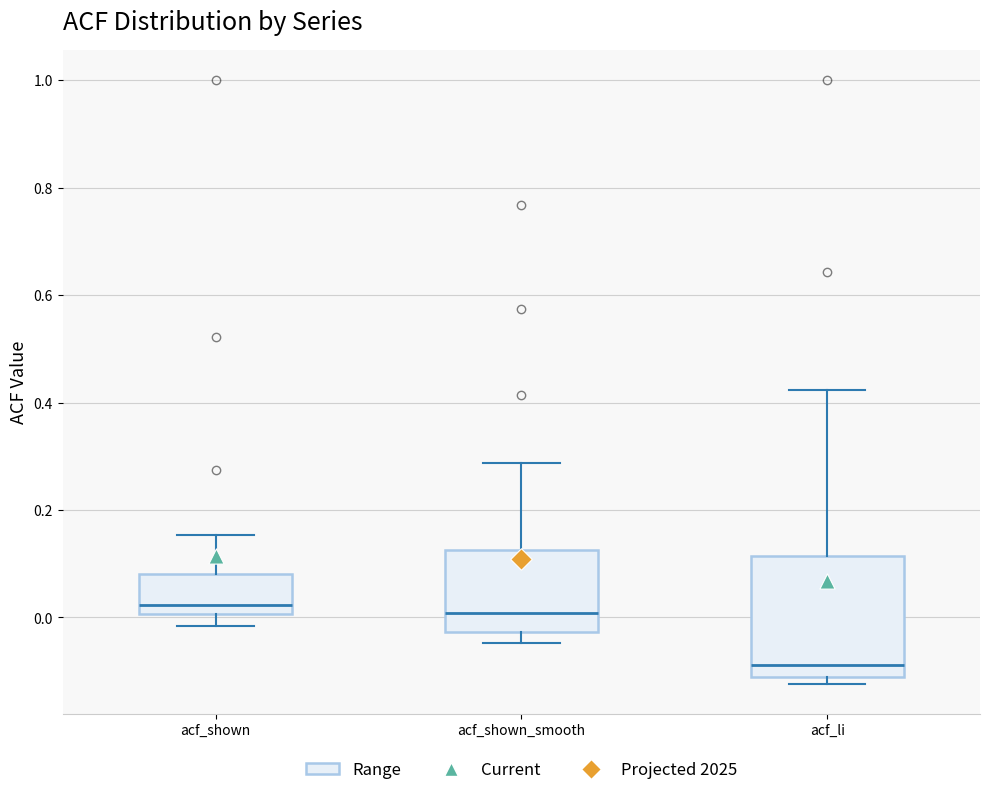

Comparing the boxes themselves (not the whiskers), which one is the tallest?

acf_li